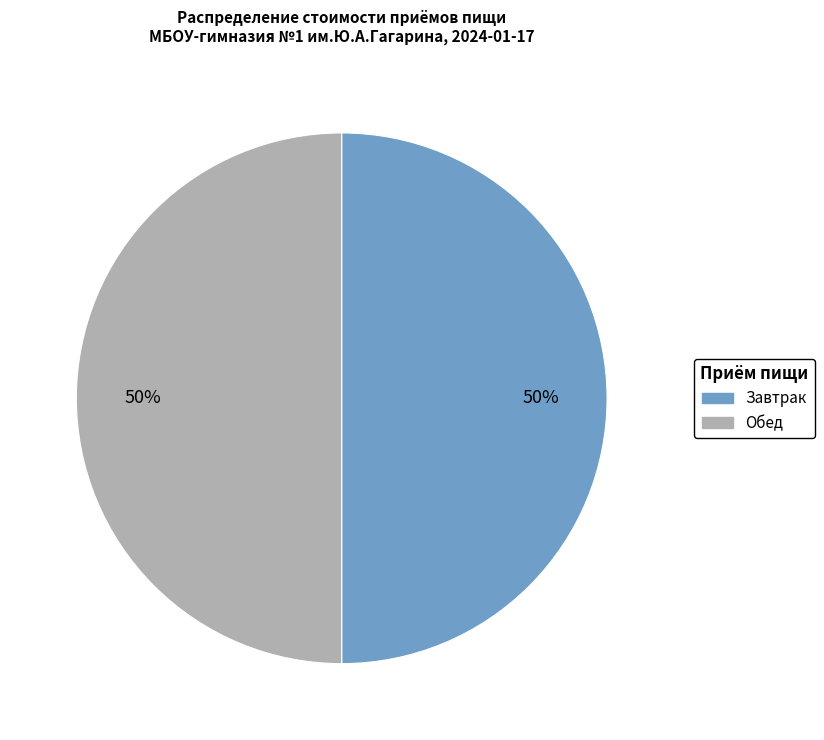

Count the number of slices in the pie.

2